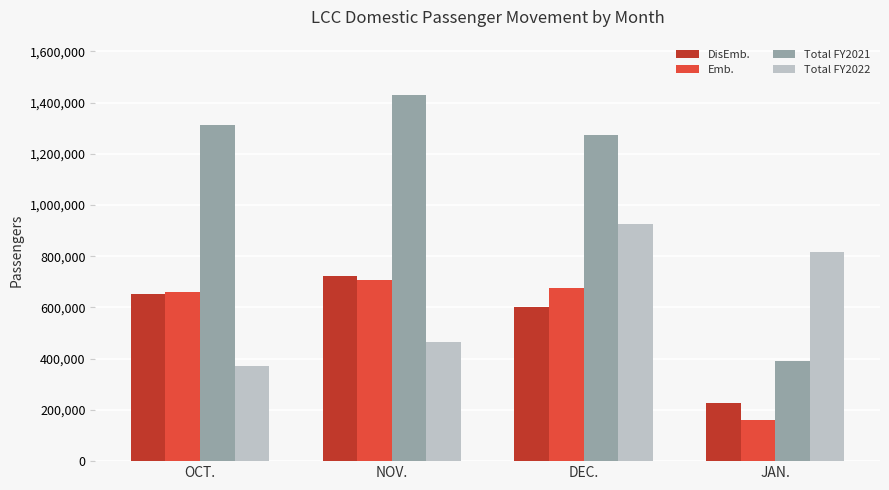

Reading left to right, transcribe all the data shown in this chart.

DisEmb.: 653339	722581	600337	228463
Emb.: 659749	708608	674411	160822
Total FY2021: 1313088	1431189	1274748	389285
Total FY2022: 371301	466206	926587	817310